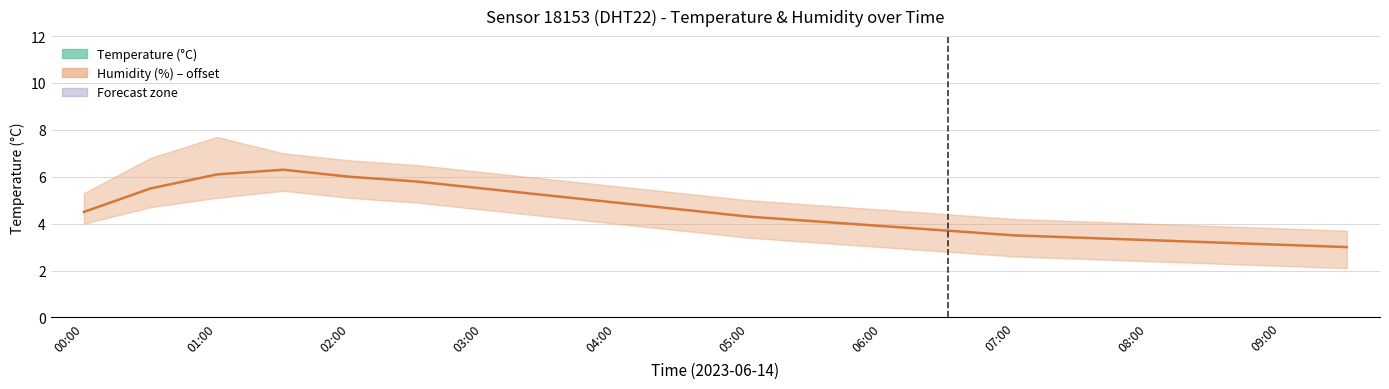

How many lines are shown in the chart?

2